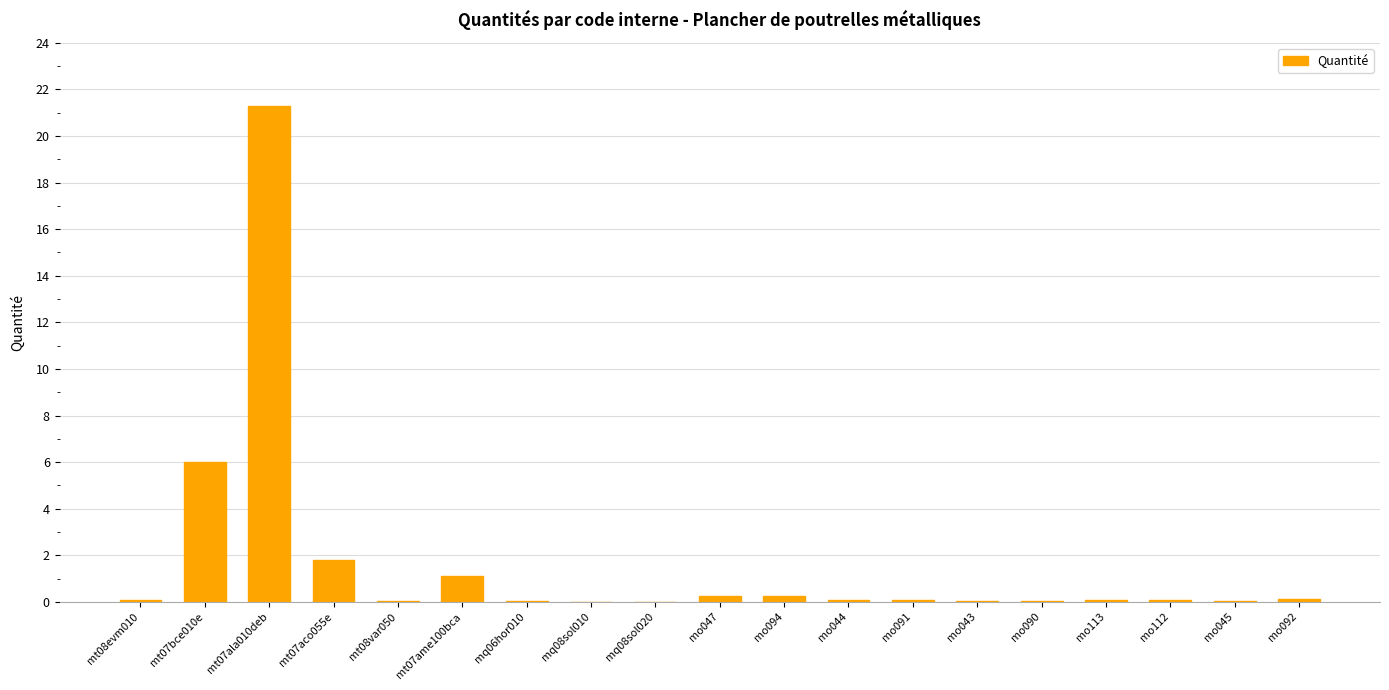

Which label corresponds to the largest value in the chart?

mt07ala010deb